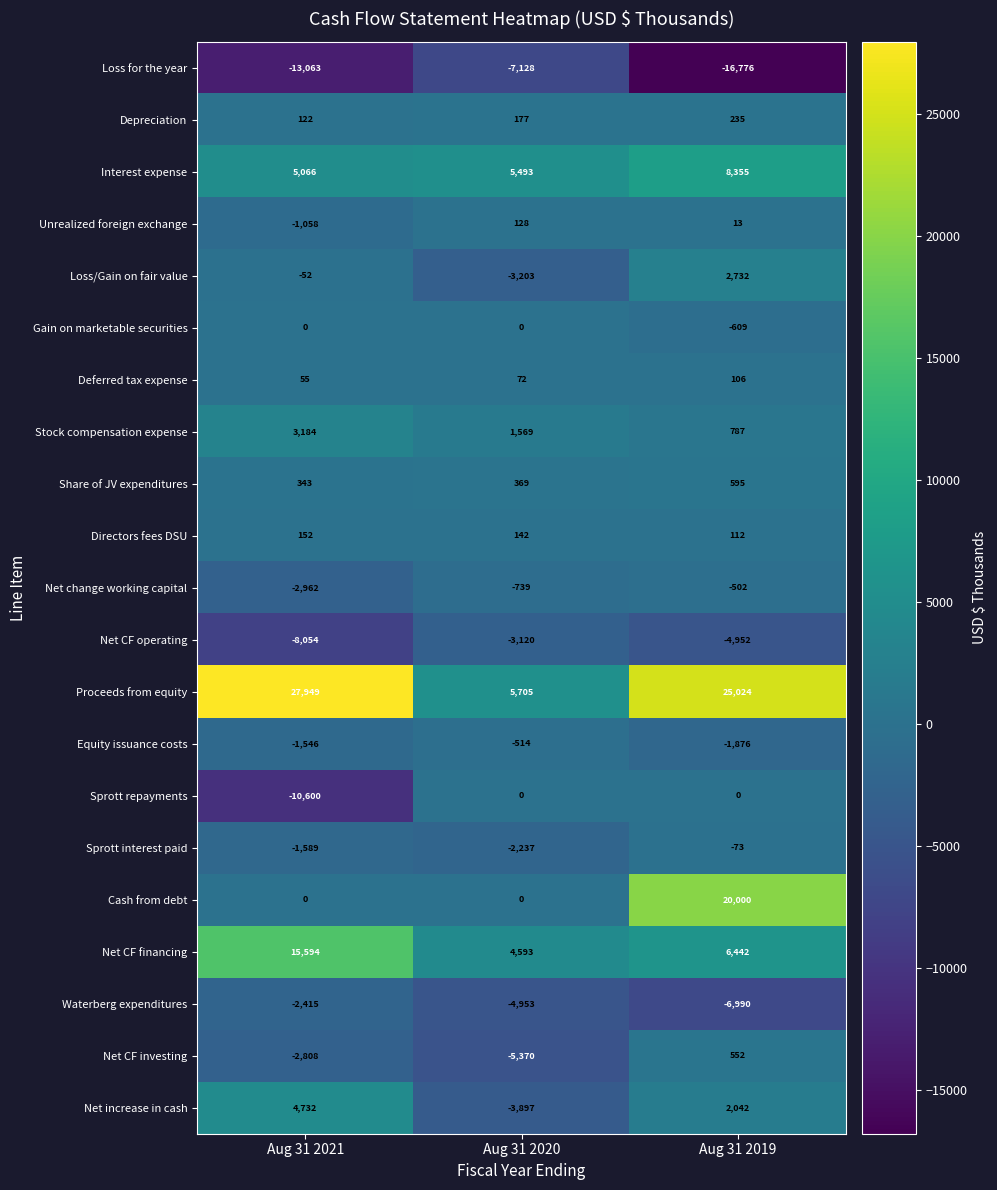

True or false: Proceeds from equity has a value of 9824 at Aug 31 2020.

False